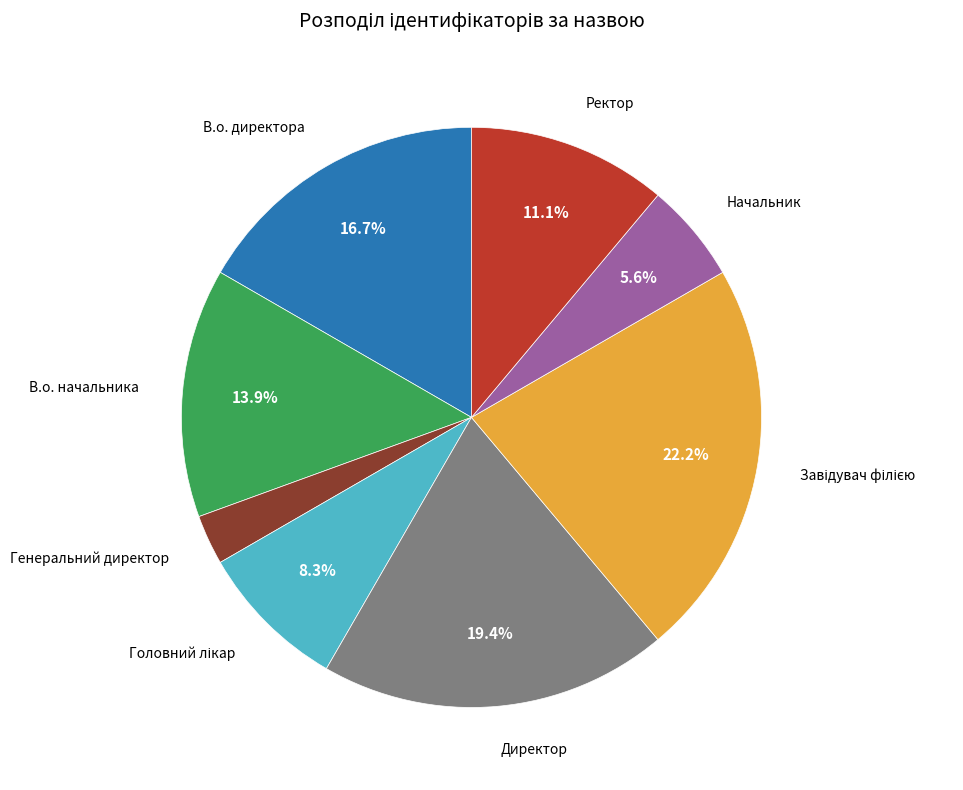

Do В.о. директора and Директор together represent more than half of the pie?

No